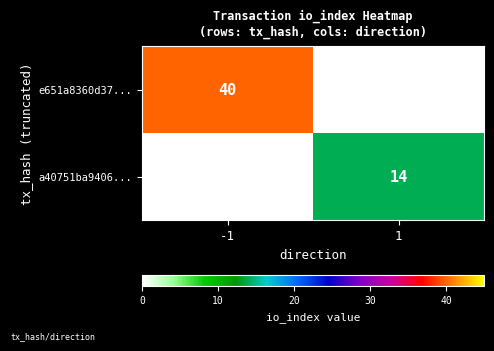

At which category is the sum across all series the highest?

-1